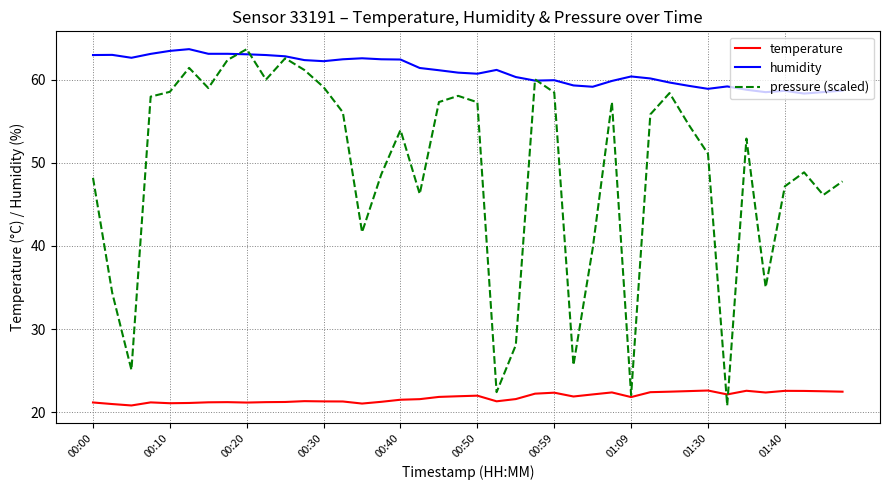

What is the lowest value of the humidity series?

58.4